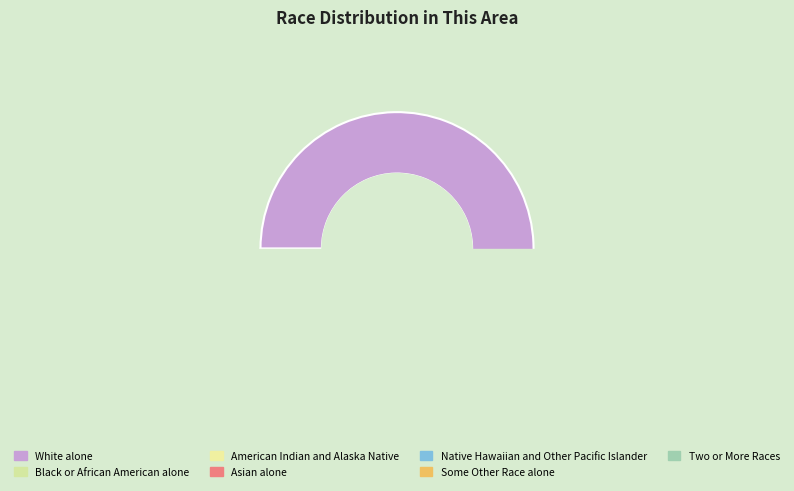

Which has a higher value, Some Other Race alone or White alone?

White alone